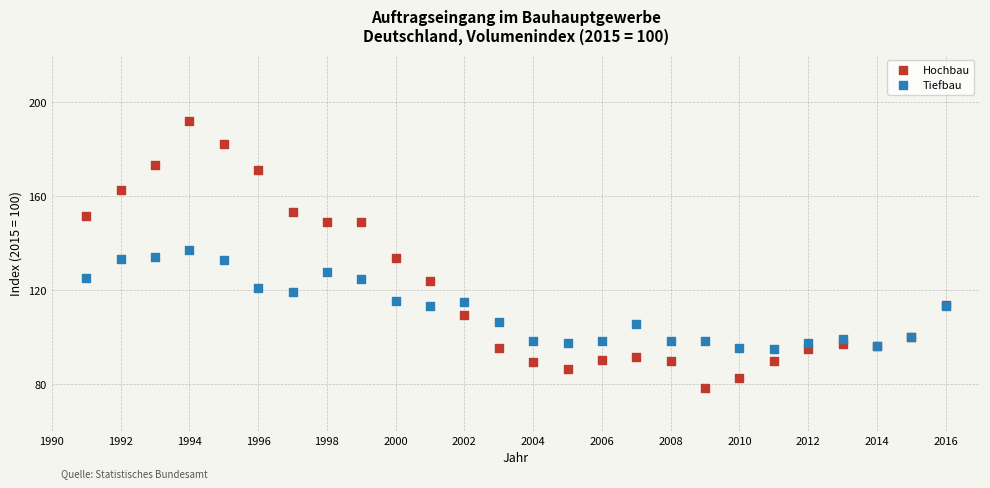

Which series has the widest spread of Y values?

Hochbau